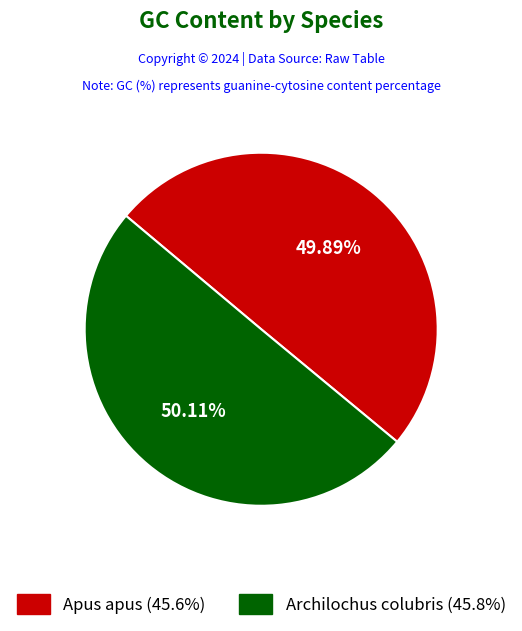

Is there any slice that represents more than half of the pie?

Yes